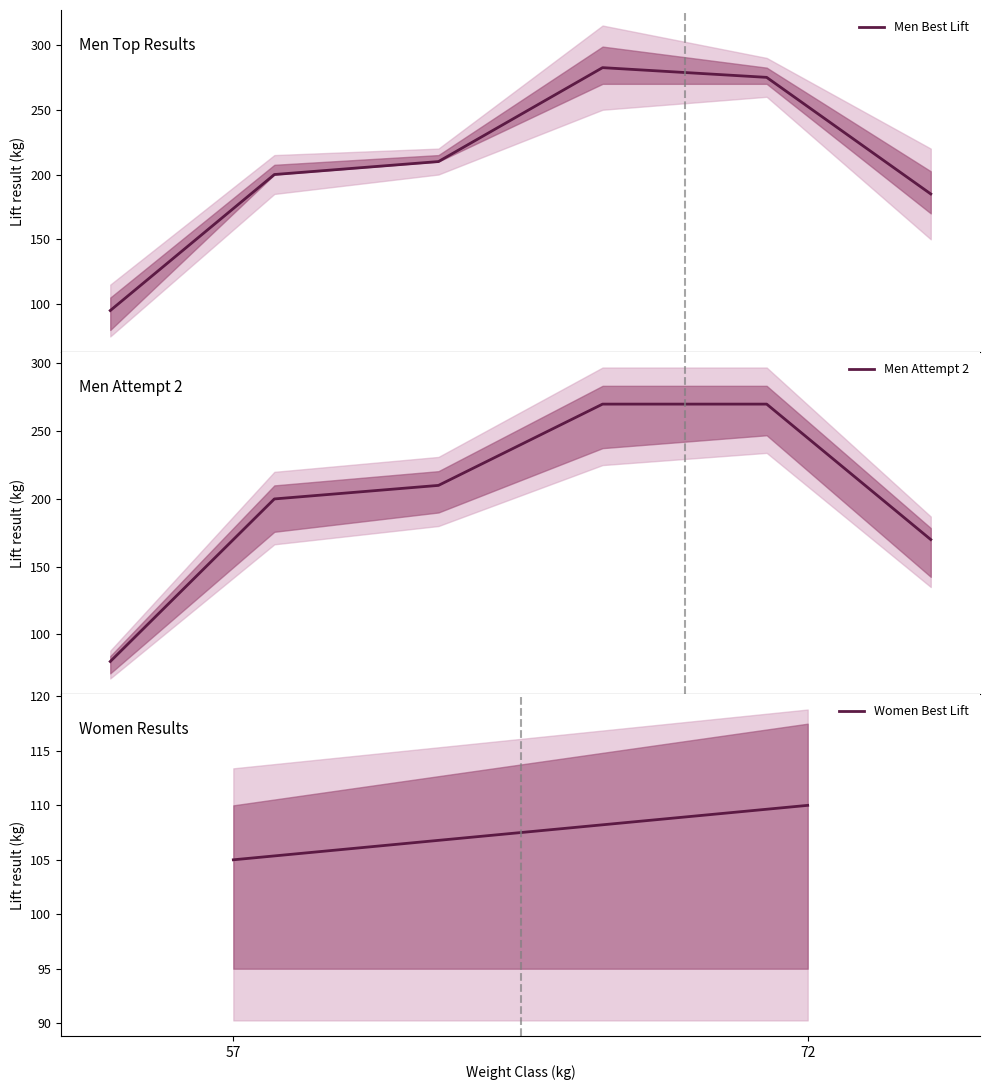

What is the smallest value displayed?

80.0